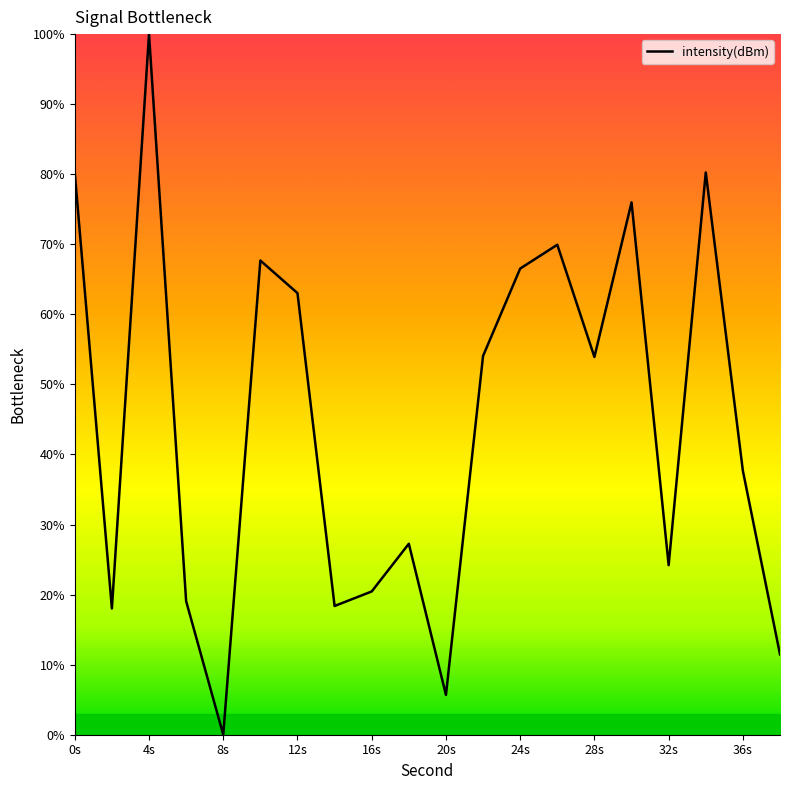

What is the greatest value displayed?

100.0